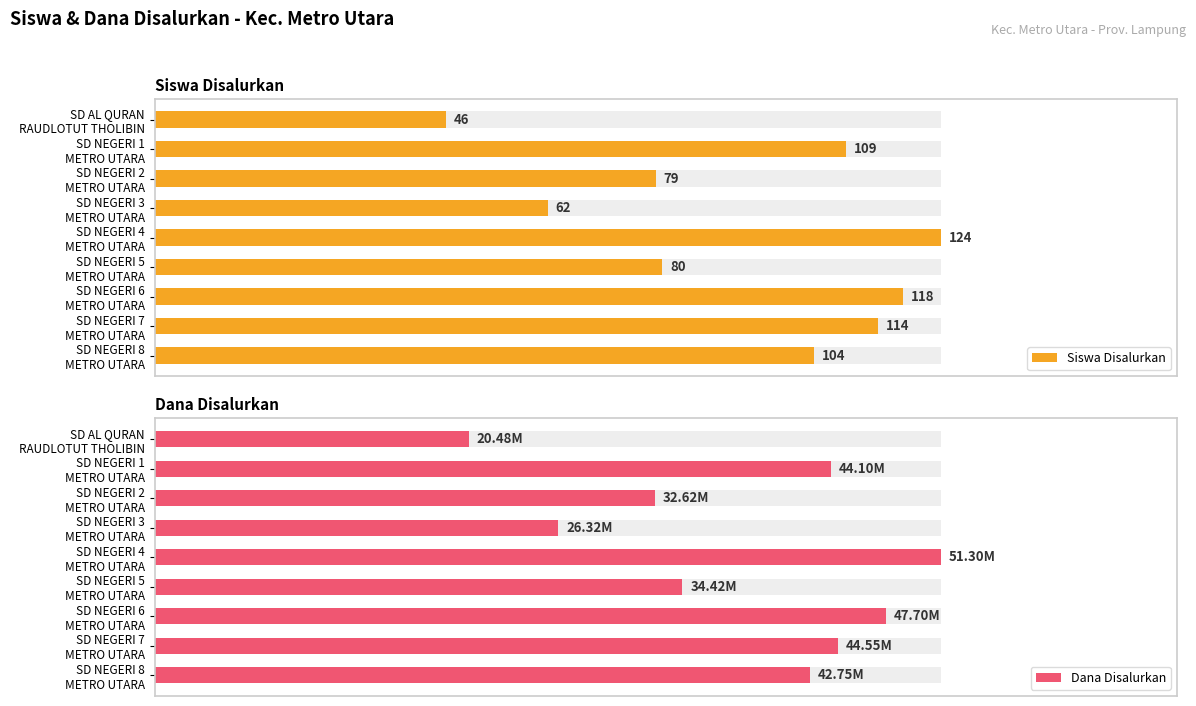

Which category has the highest value in the Siswa Disalurkan series?

SD NEGERI 4 METRO UTARA